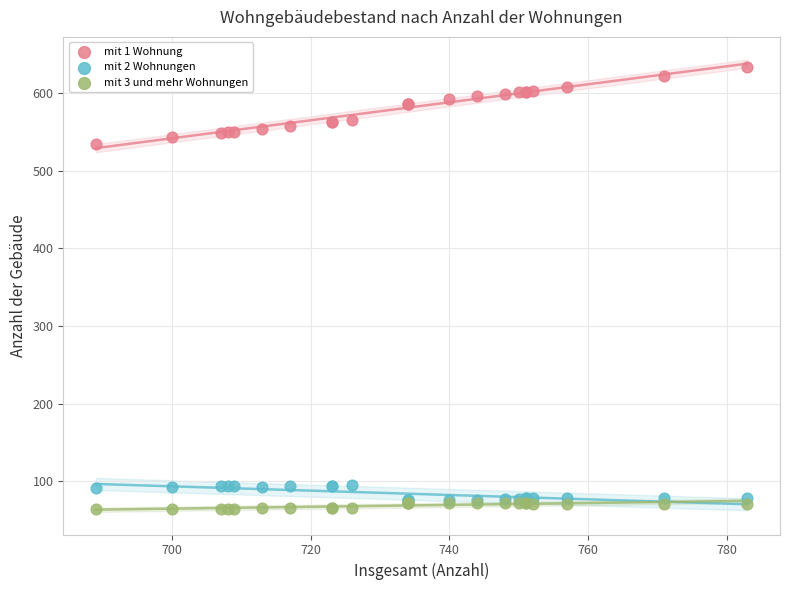

Across all series, what Y value is closest to 349?

534